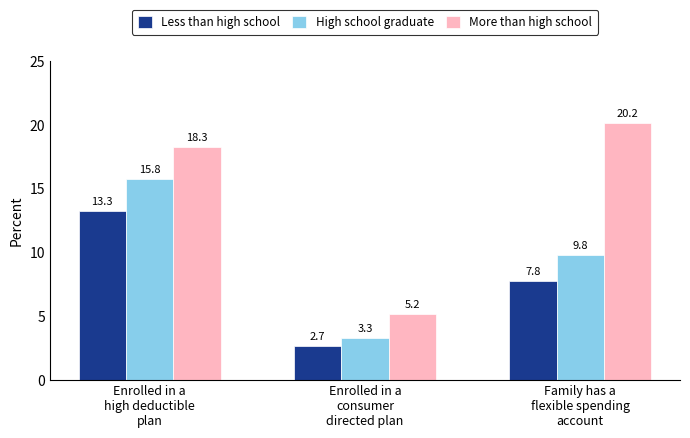

List the series in order of their overall mean, highest first.

More than high school, High school graduate, Less than high school